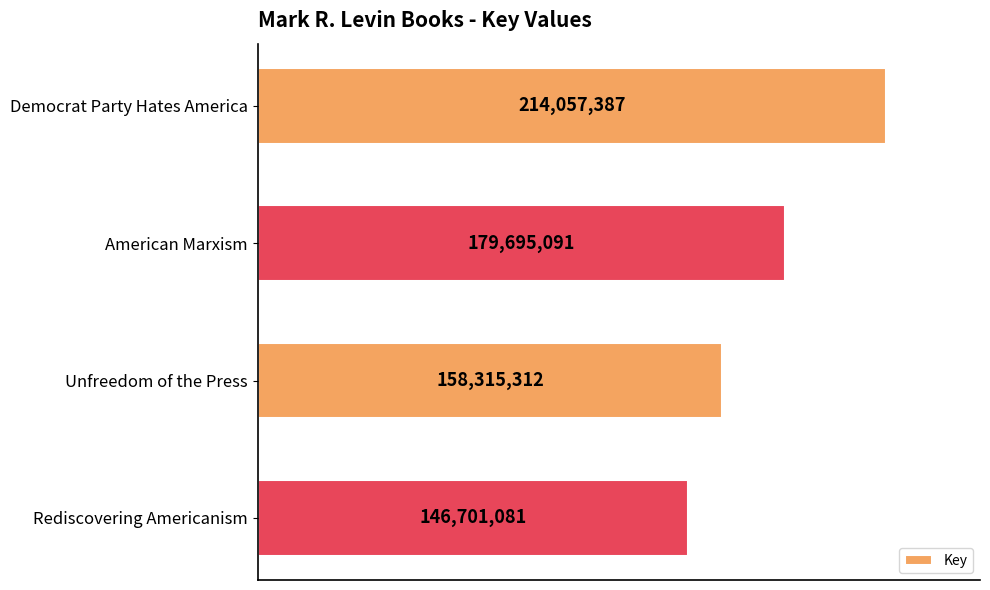

List the labels in order of value, largest first.

Democrat Party Hates America, American Marxism, Unfreedom of the Press, Rediscovering Americanism